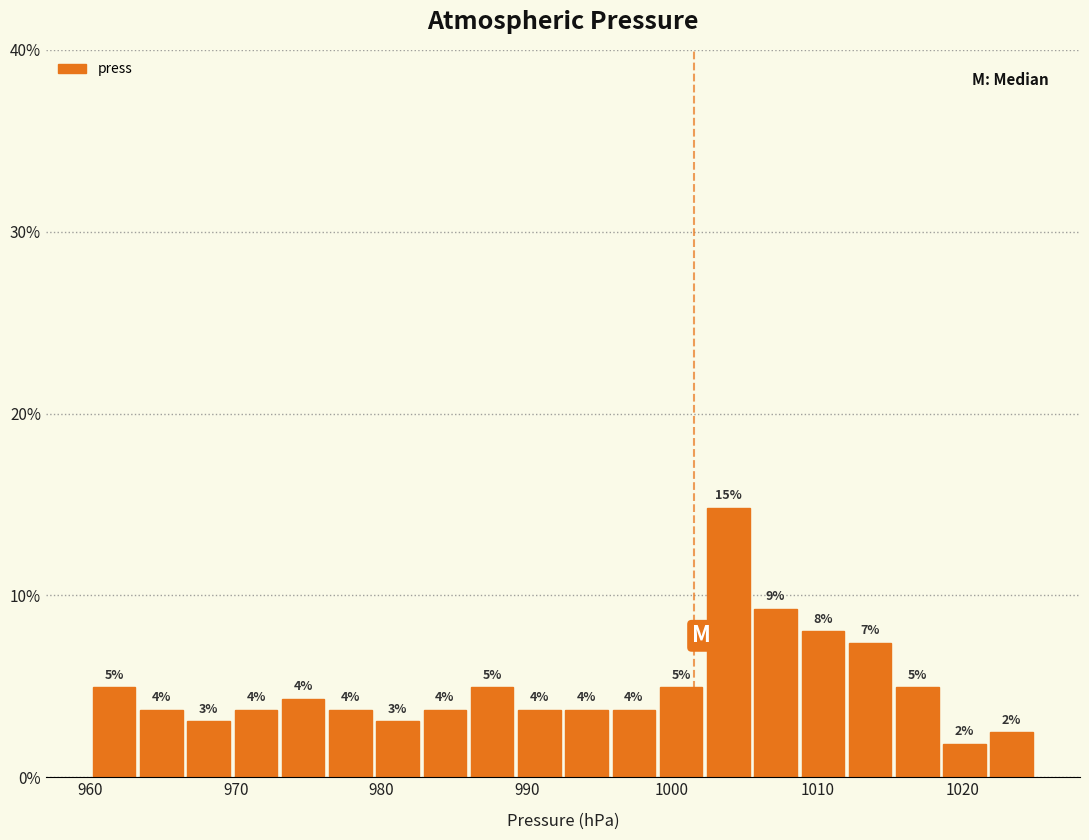

Read against the x-axis, roughly where is the centre of the tallest bar?

1004